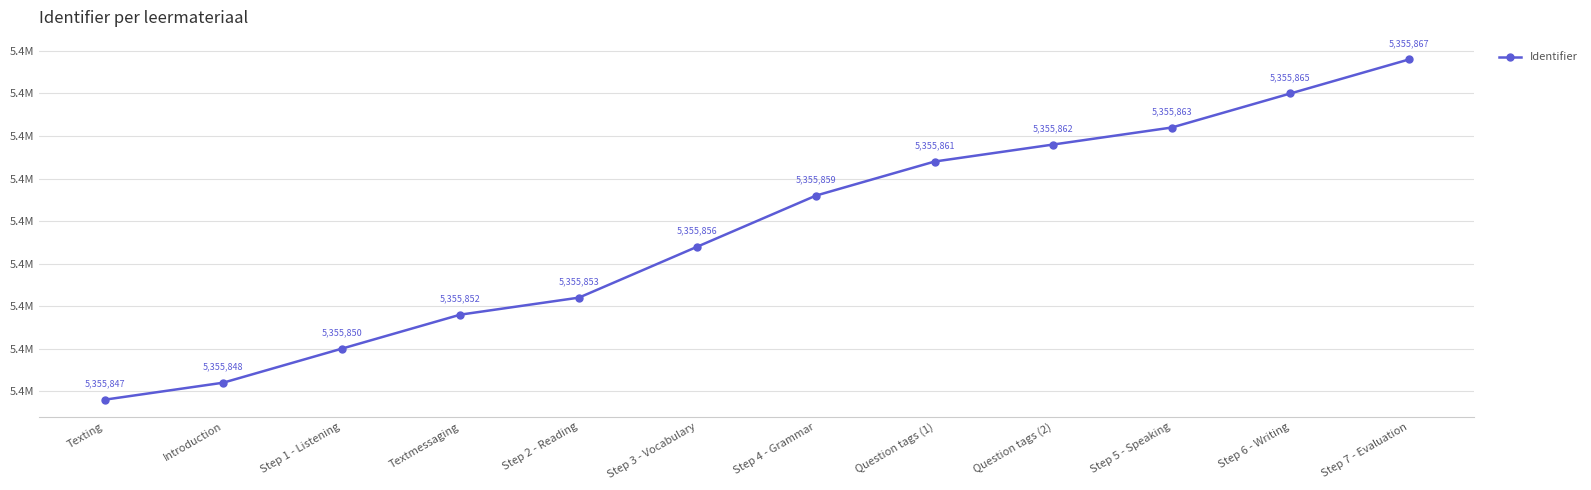

What is the label of the 5th point from the left?

Step 2 - Reading